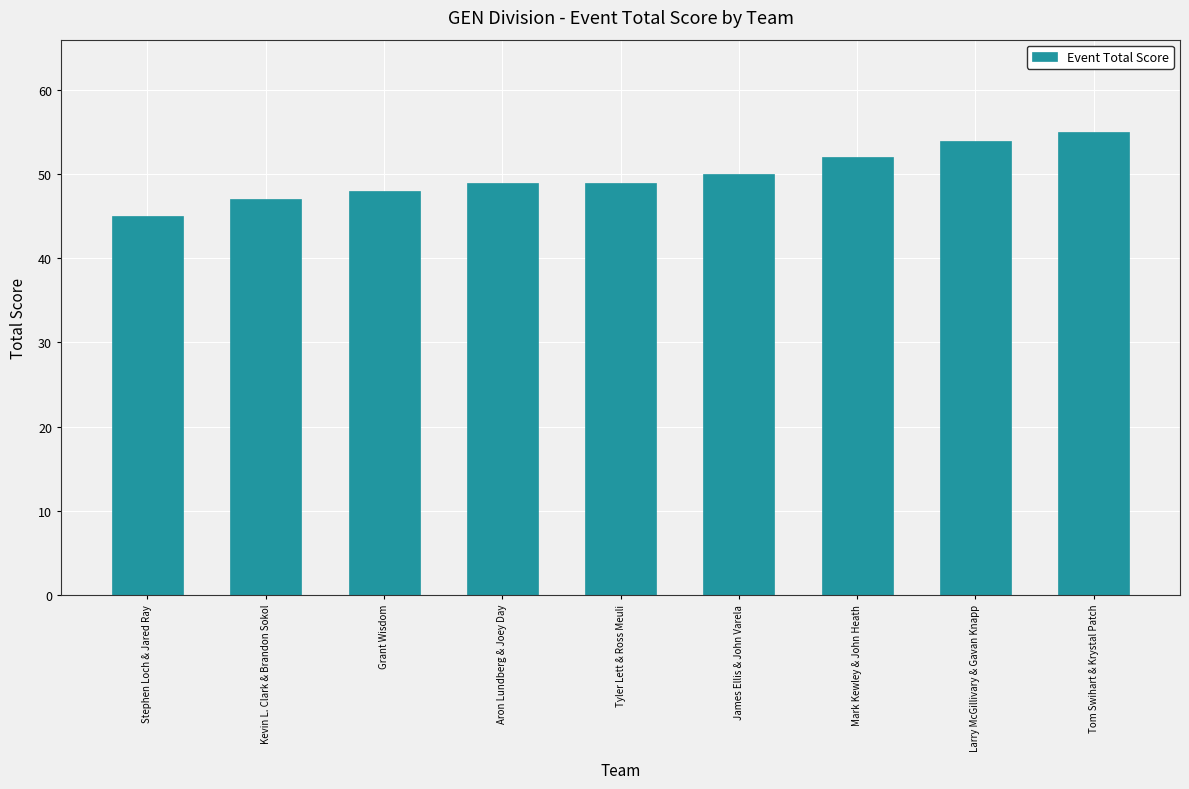

Reading left to right, list all the values displayed in this chart.

45	47	48	49	49	50	52	54	55